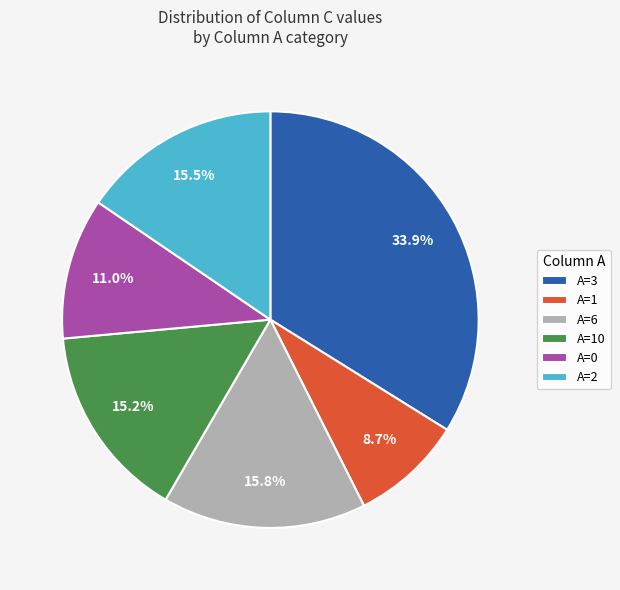

What is the smallest slice in the pie chart?

A=1